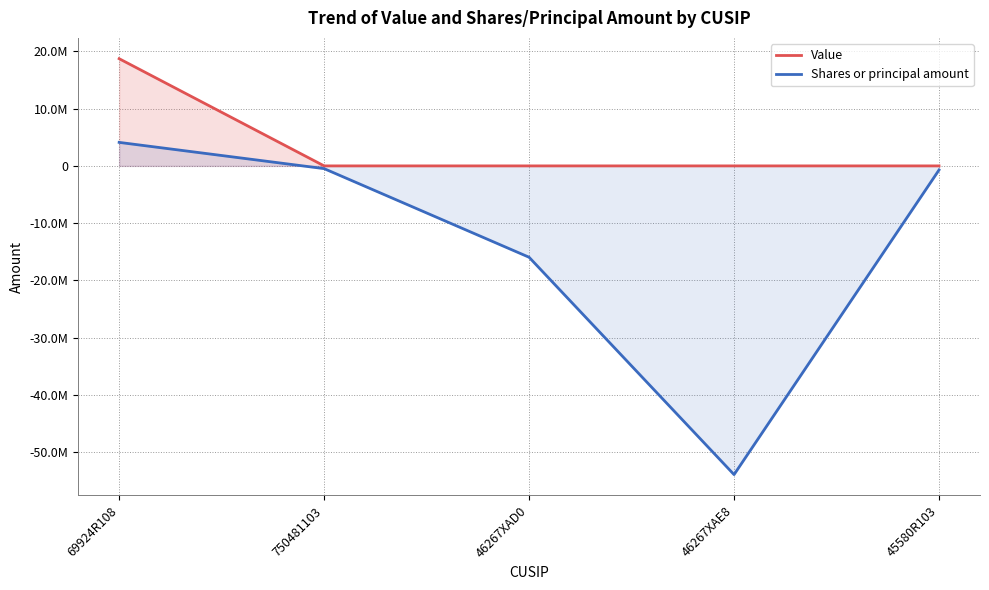

At how many categories does at least one series exceed -23334321?

5